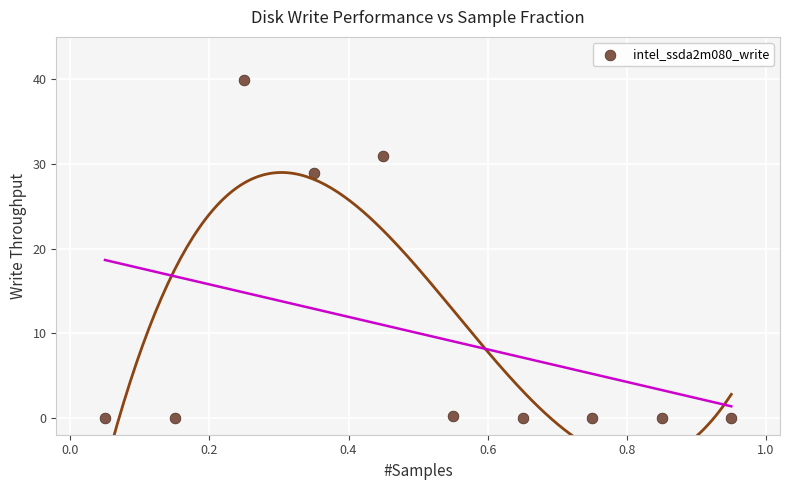

What Y value in the scatter plot is closest to 19?

28.9